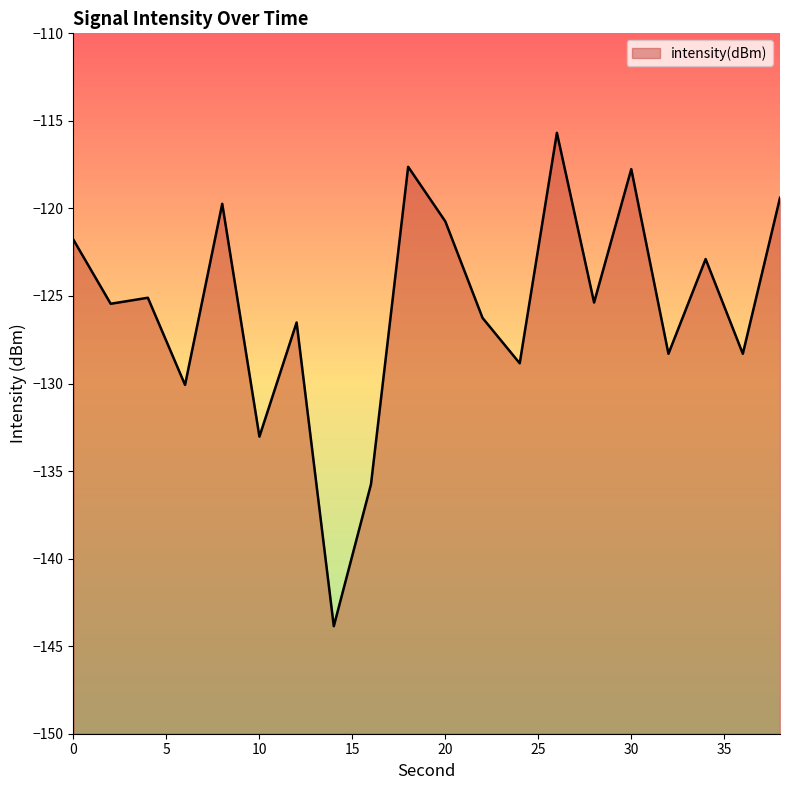

Rank the categories by value from highest to lowest.

26, 18, 30, 38, 8, 20, 0, 34, 4, 28, 2, 22, 12, 36, 32, 24, 6, 10, 16, 14